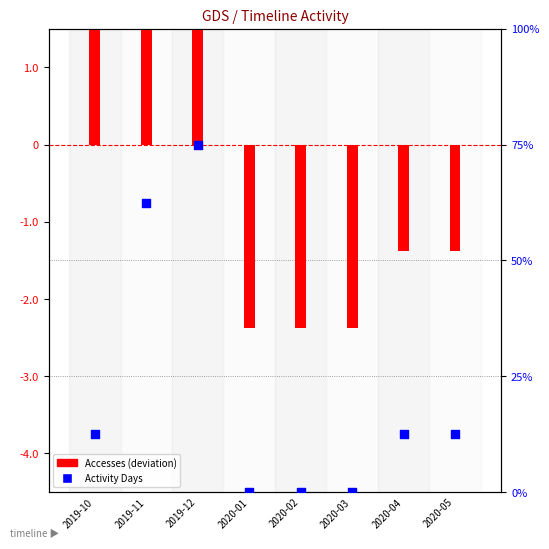

Which series reaches the minimum Y coordinate?

Accesses (deviation)